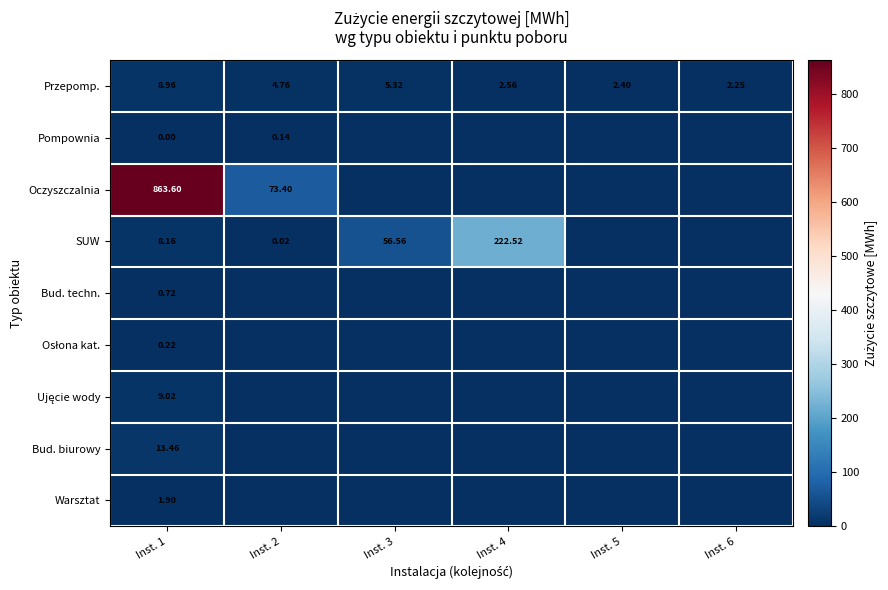

What is the total value across all series at Inst. 3?

61.9